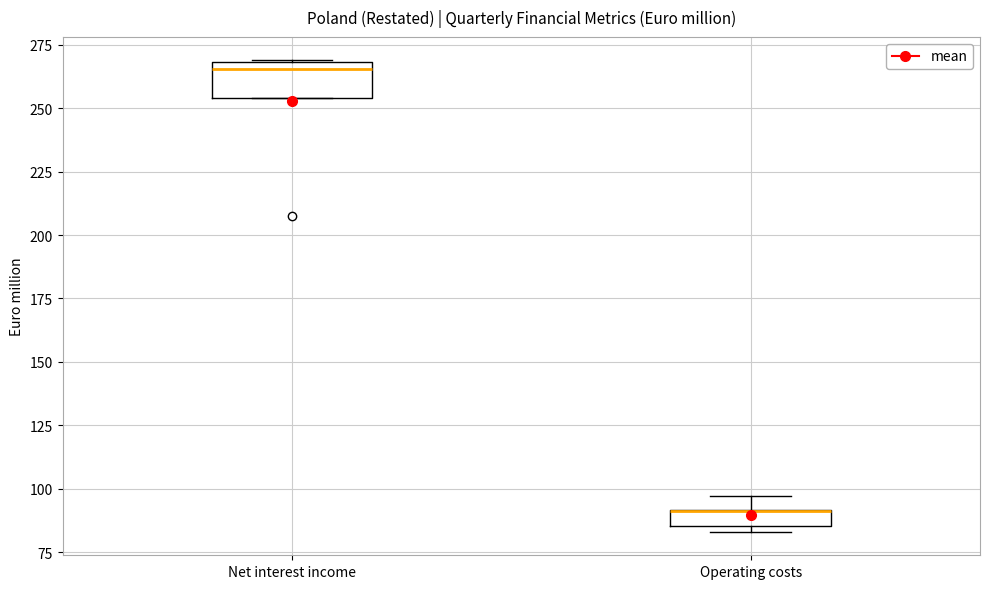

Where does the upper whisker of the box for Operating costs end on the y-axis? The values are not printed on the chart, so give them approximately, as read against the axis.

95